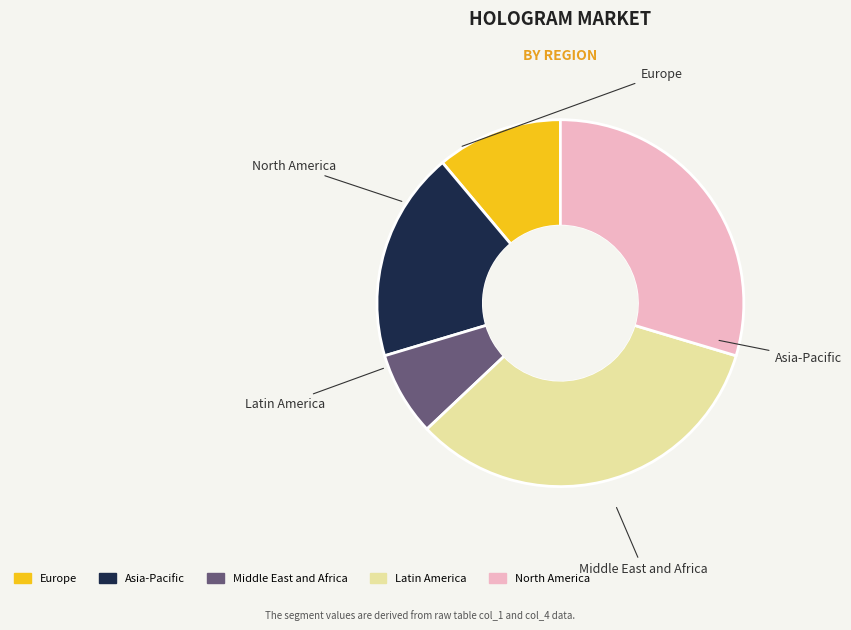

Is there a majority slice in this chart?

No